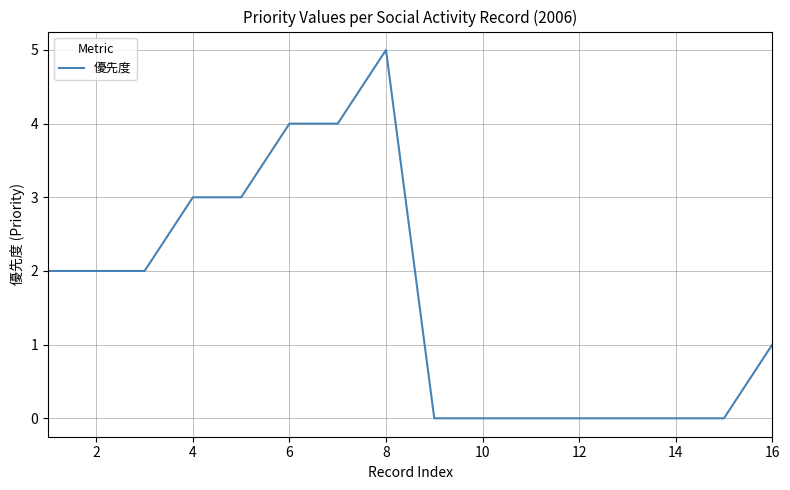

What is the difference between the second highest and second lowest values?

4